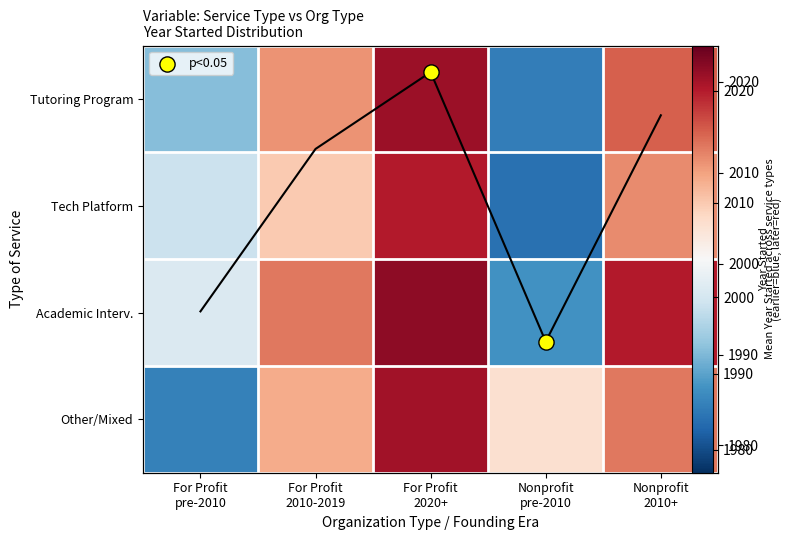

Count the Tech Platform values in the range 1999 to 2014.

3